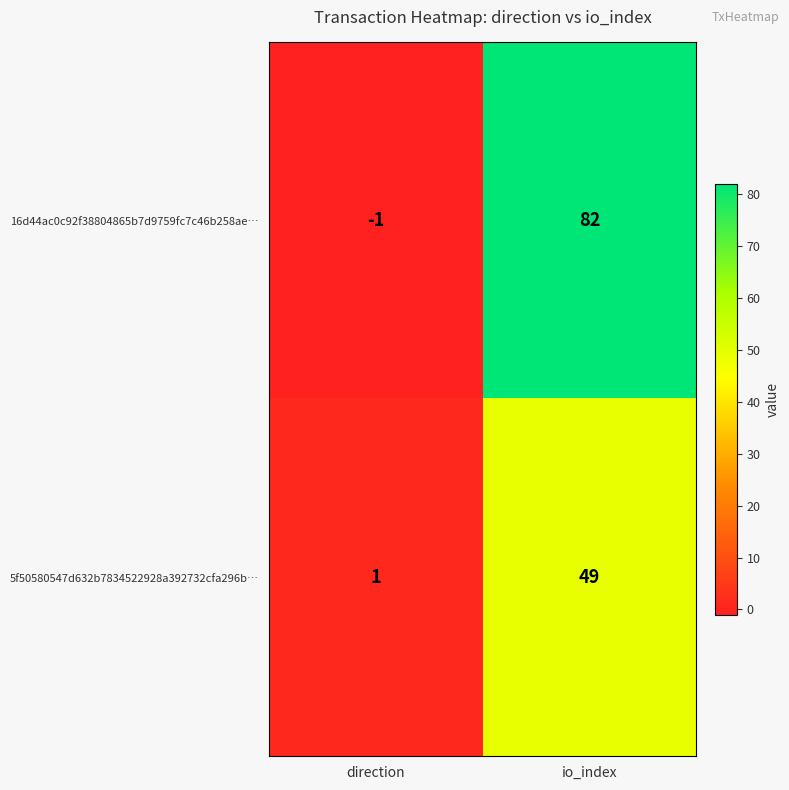

Reading left to right, transcribe all the data shown in this chart.

16d44ac0c92f38804865b7d9759fc7c46b258ae…: direction=-1	io_index=82
5f50580547d632b7834522928a392732cfa296b…: direction=1	io_index=49